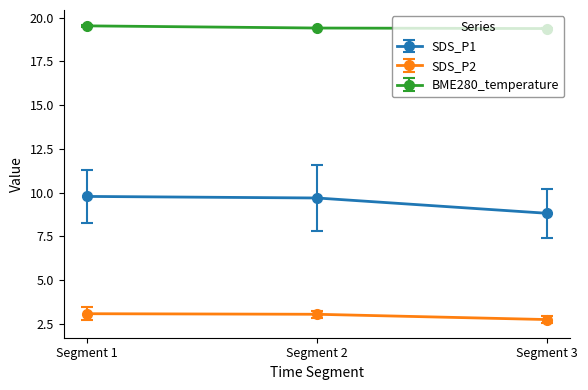

Is it true that SDS_P2 equals 3.1 at Segment 2?

True